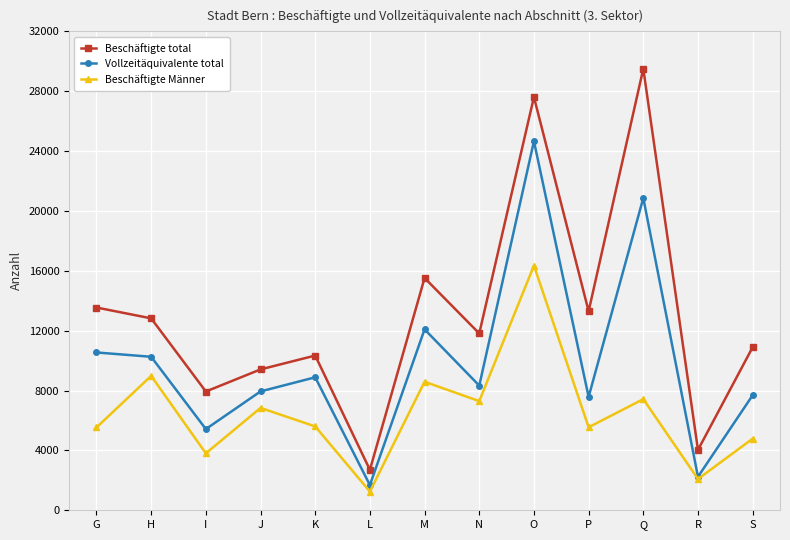

Which series has the largest range (max minus min)?

Beschäftigte total